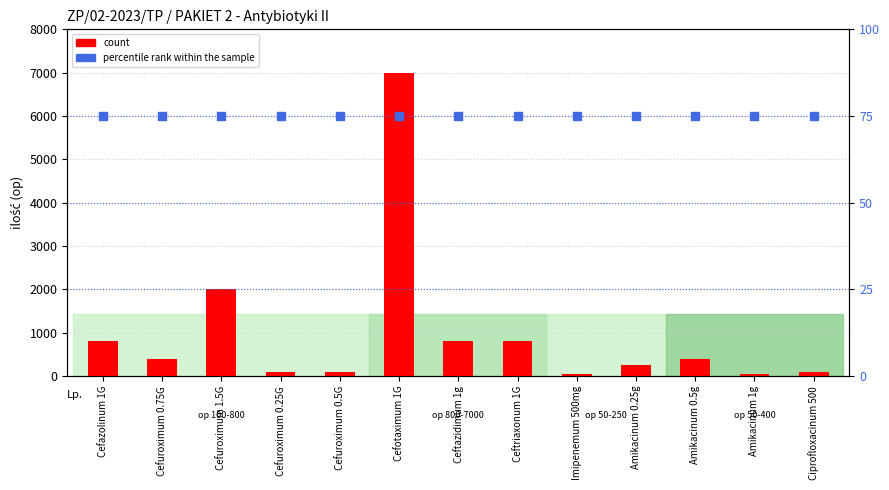

Which series has the widest spread of Y values?

count